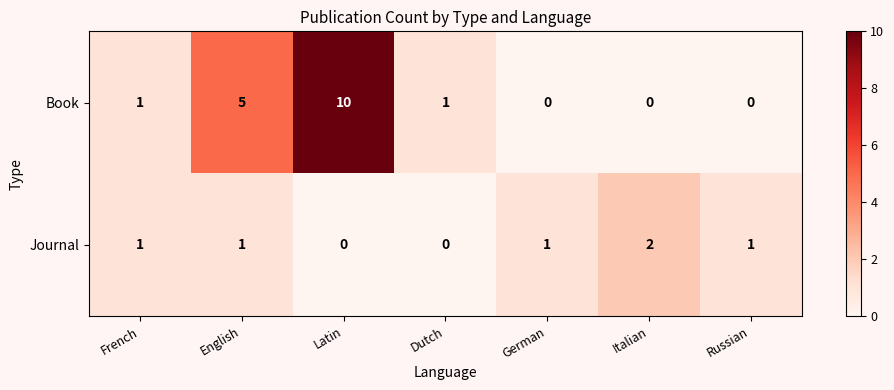

Reading left to right, list all the values displayed in this chart.

Book: French=1	English=5	Latin=10	Dutch=1	German=0	Italian=0	Russian=0
Journal: French=1	English=1	Latin=0	Dutch=0	German=1	Italian=2	Russian=1